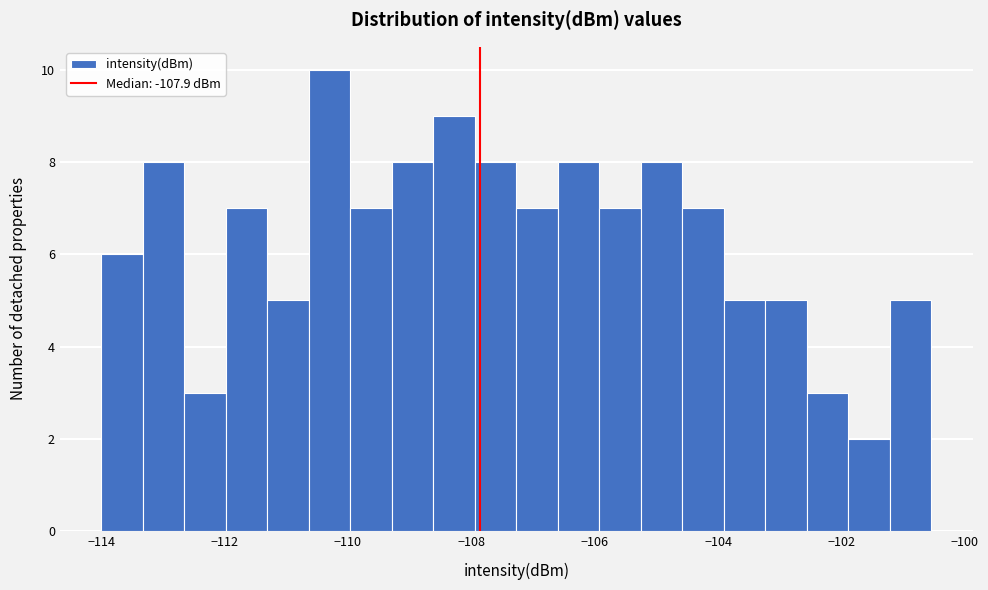

Around what value on the x-axis is the tallest bar? Give the approximate position of its centre, as read against the axis.

-110.2